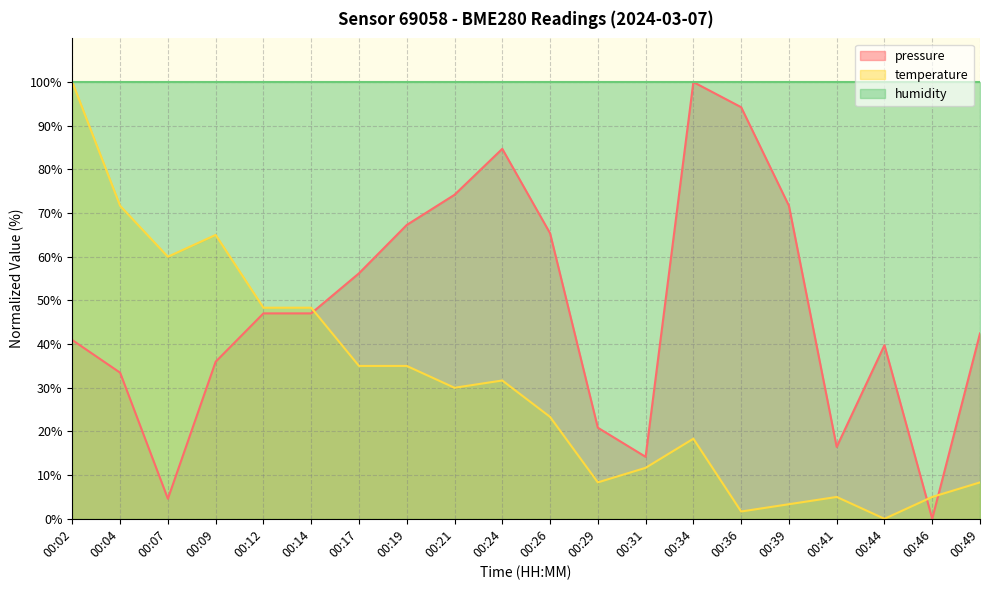

What is the difference between the maximum and second lowest values in the pressure series?

95.4